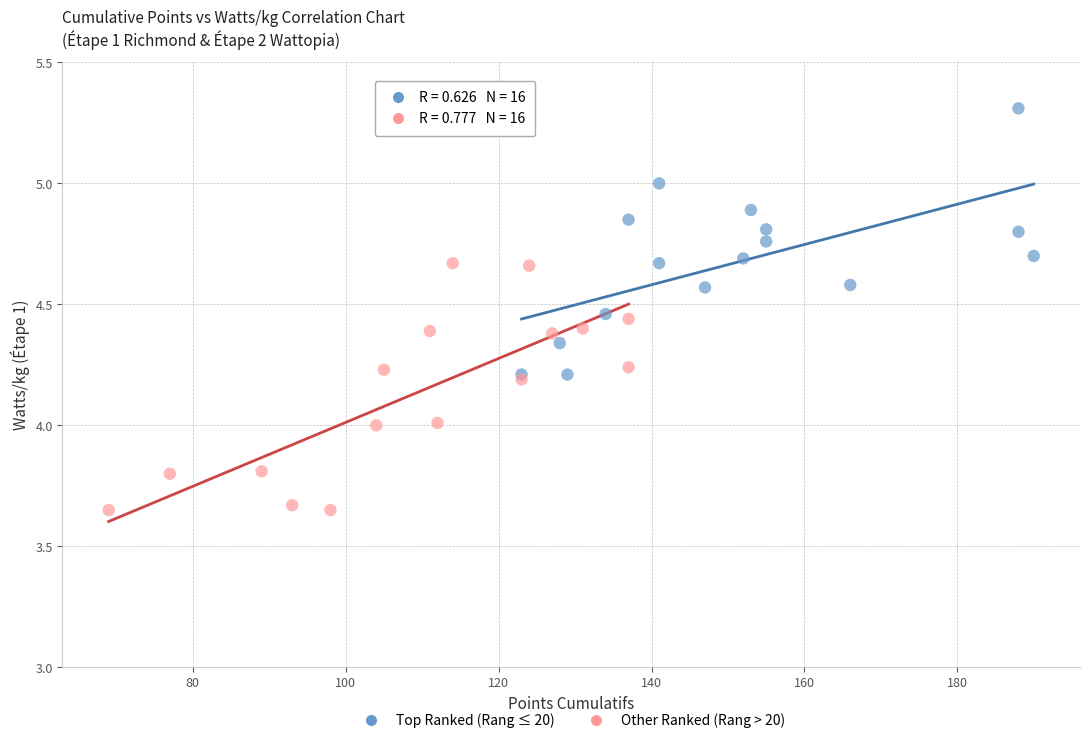

Which series contains the highest Y value?

Top Ranked (Rang ≤ 20)